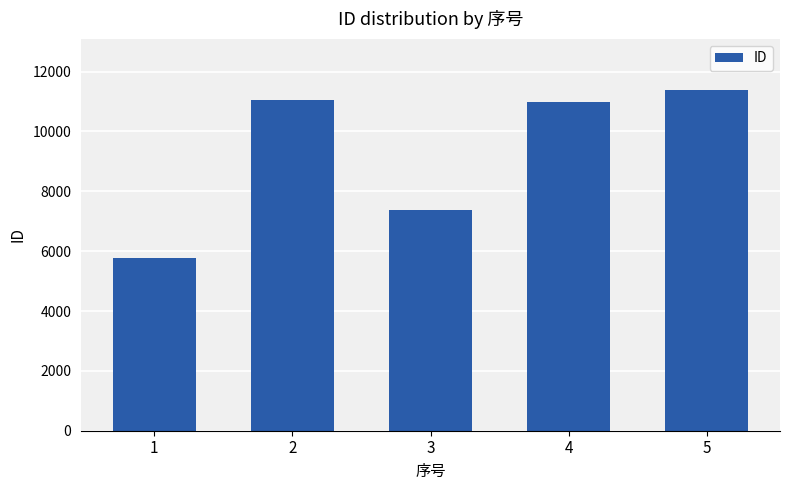

Reading left to right, extract all data points from this chart.

5782	11061	7388	10995	11384